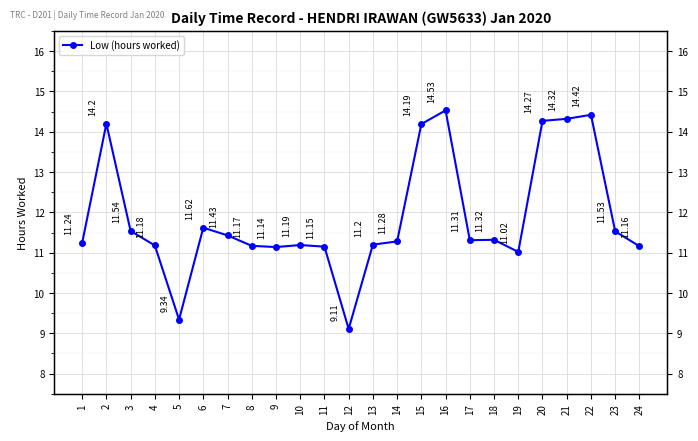

Count the number of categories in the chart.

24